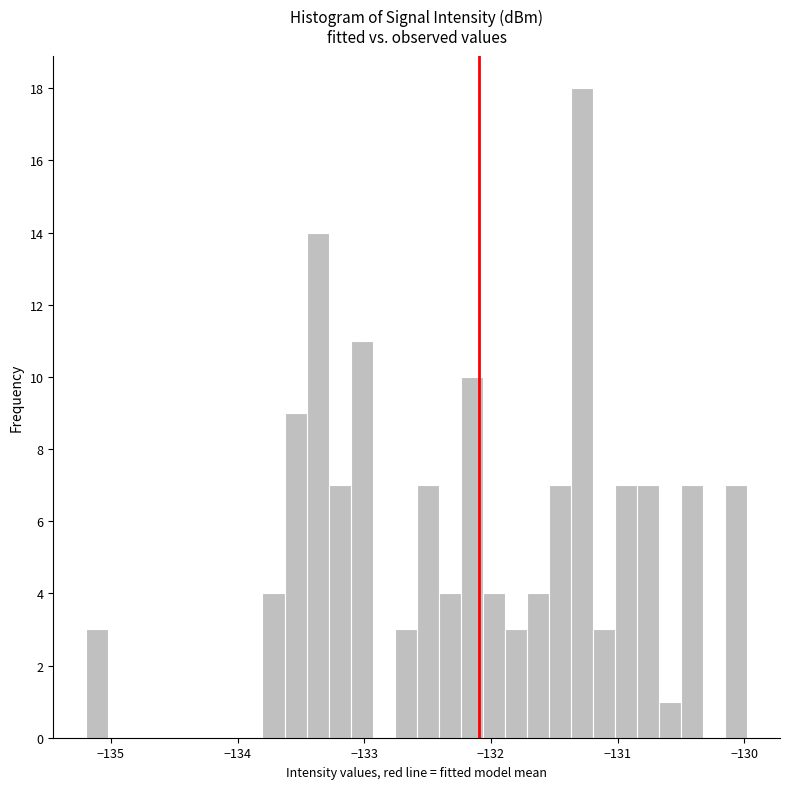

Around what value on the x-axis is the tallest bar? Give the approximate position of its centre, as read against the axis.

-131.3